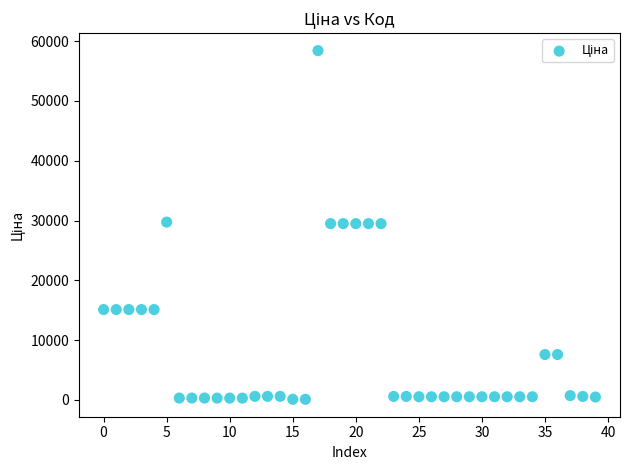

What is the range of Y values (max minus min)?

58312.4